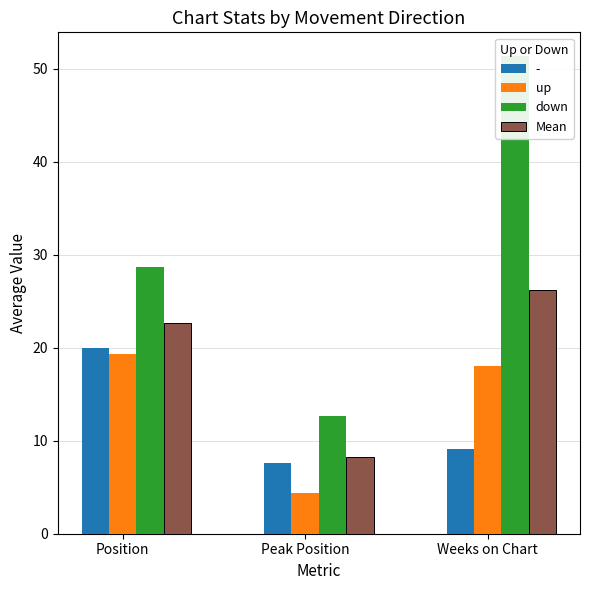

True or false: up has a value of 18.0 at Weeks on Chart.

True